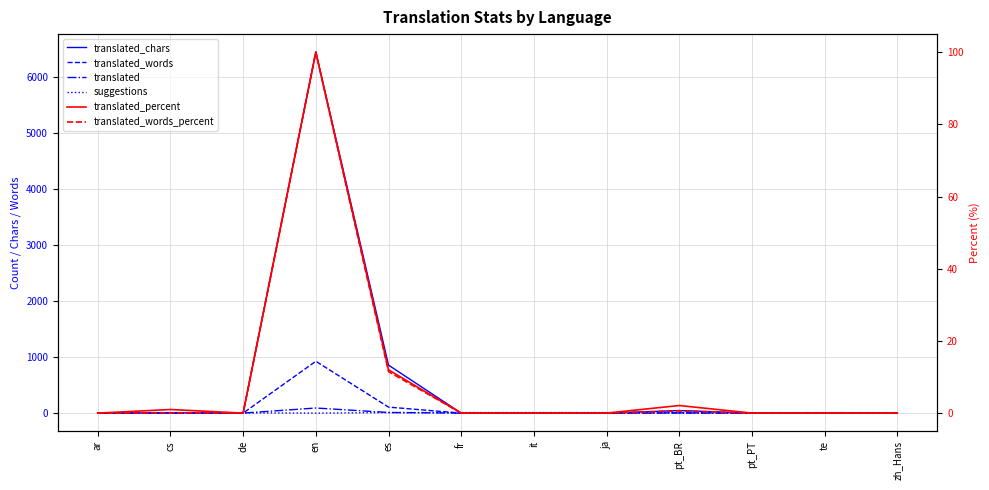

What is the label of the 3rd point from the right?

pt_PT